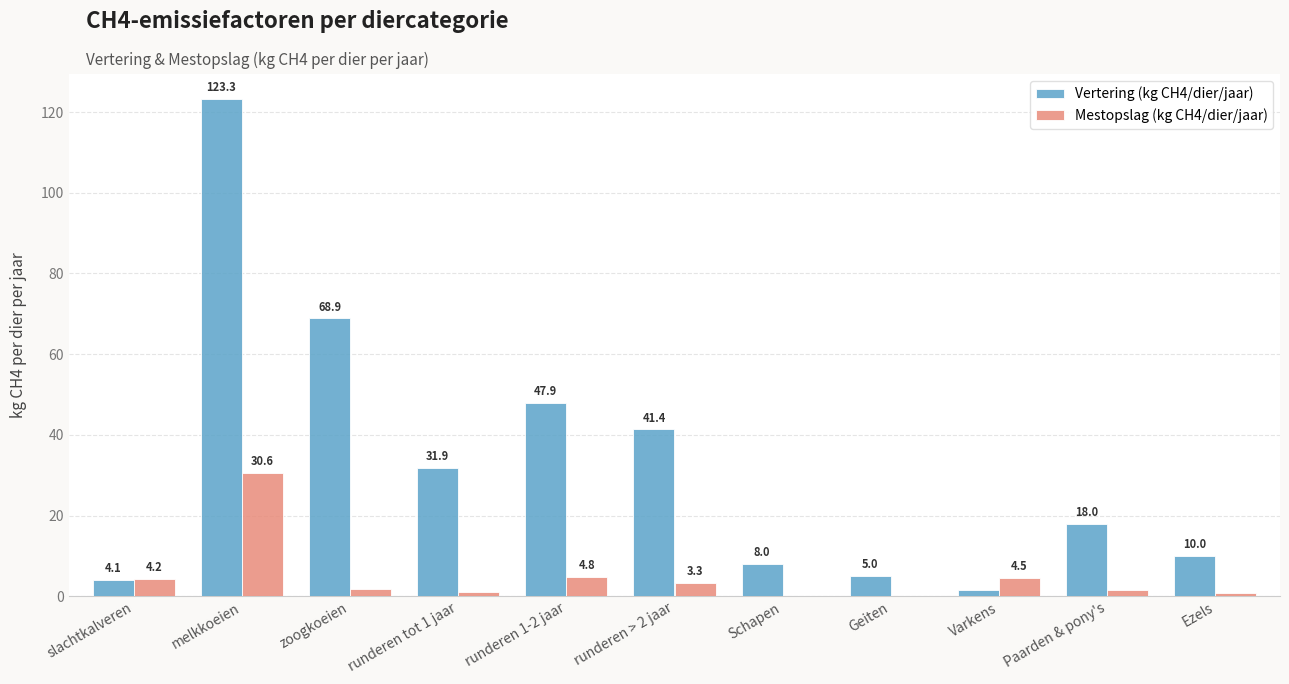

How many values in the Mestopslag (kg CH4/dier/jaar) series exceed 1?

8